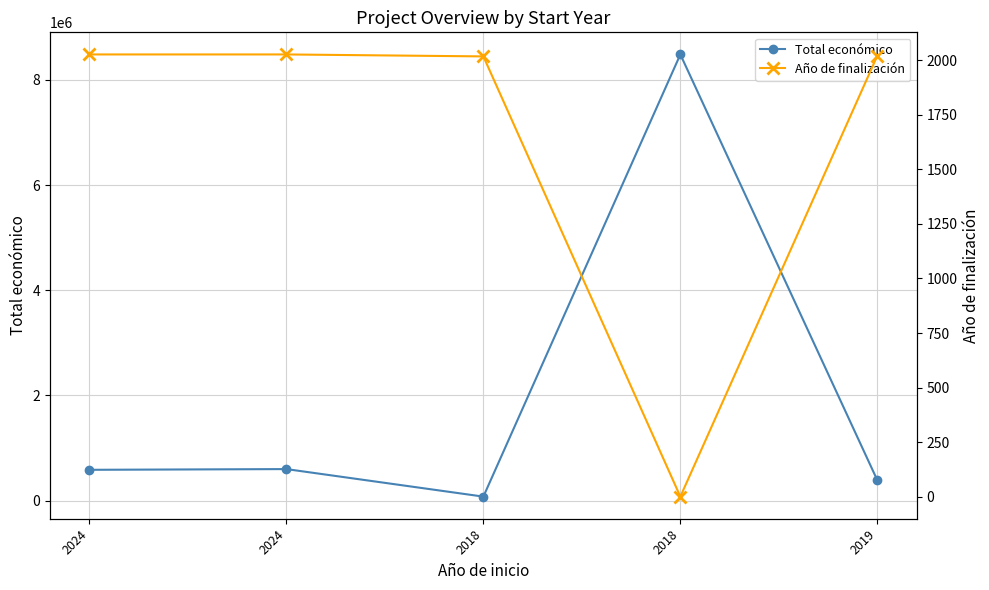

How many data points in Total económico are above 585460?

2